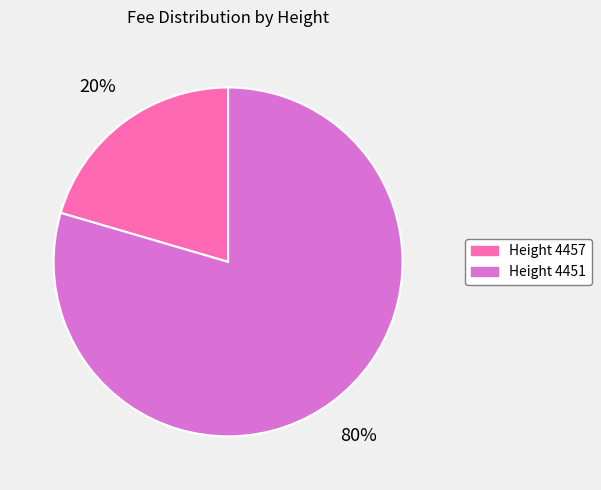

Rank the categories by value from lowest to highest.

Height 4457, Height 4451